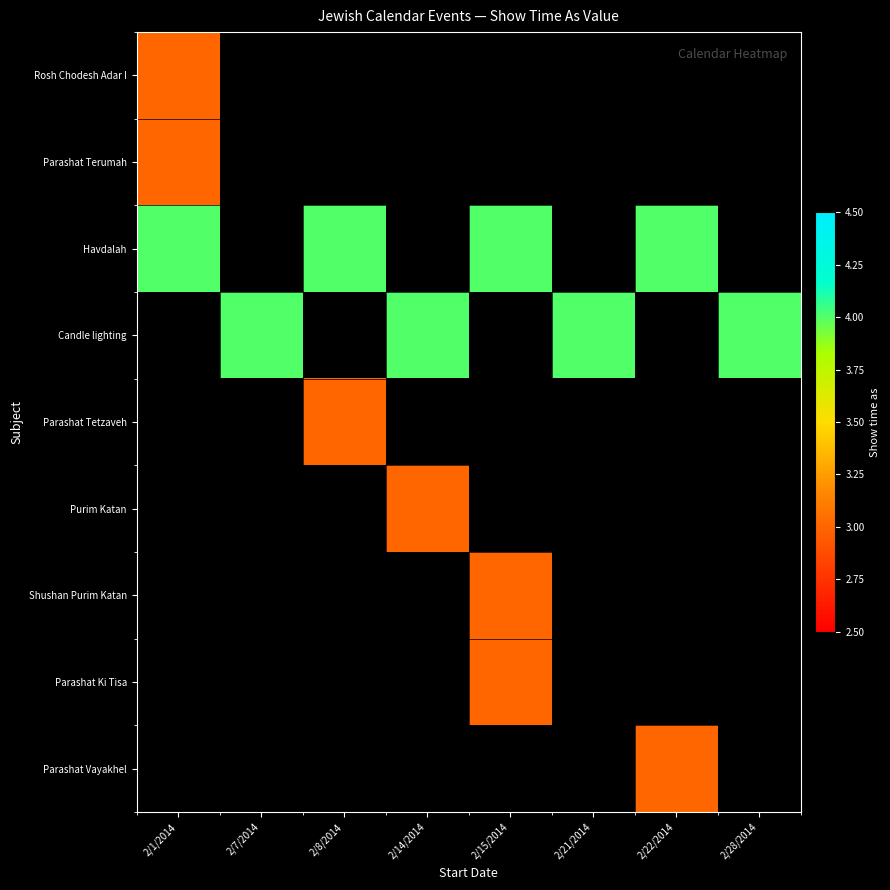

What is the maximum value shown in the chart?

4.0